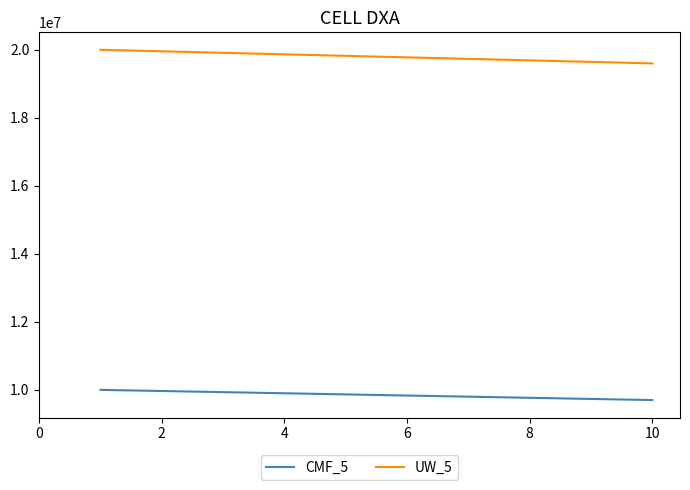

True or false: UW_5 and CMF_5 intersect in this chart.

False